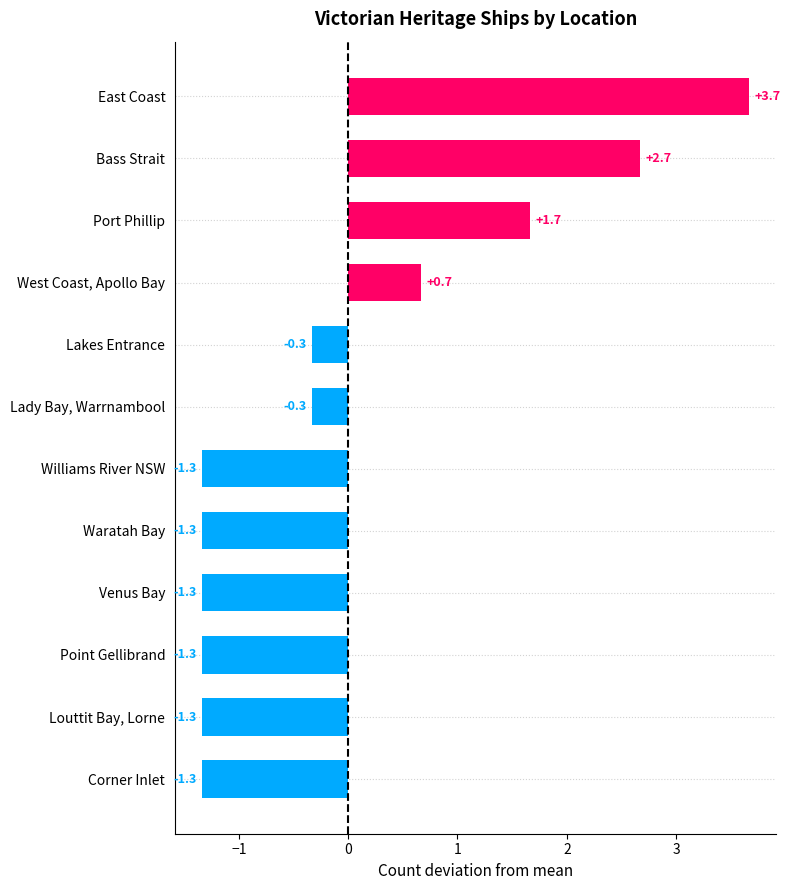

Reading bottom to top, extract all data points from this chart.

Corner Inlet=-1.3	Louttit Bay, Lorne=-1.3	Point Gellibrand=-1.3	Venus Bay=-1.3	Waratah Bay=-1.3	Williams River NSW=-1.3	Lady Bay, Warrnambool=-0.3	Lakes Entrance=-0.3	West Coast, Apollo Bay=0.7	Port Phillip=1.7	Bass Strait=2.7	East Coast=3.7